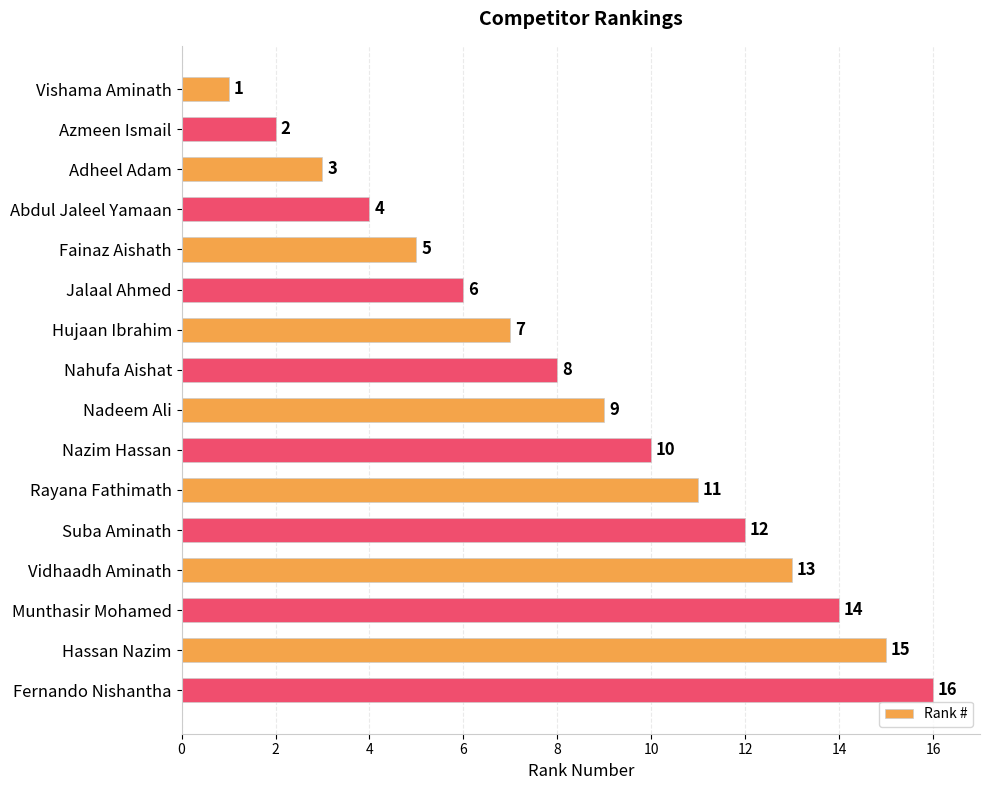

How many categories are shown in the chart?

16